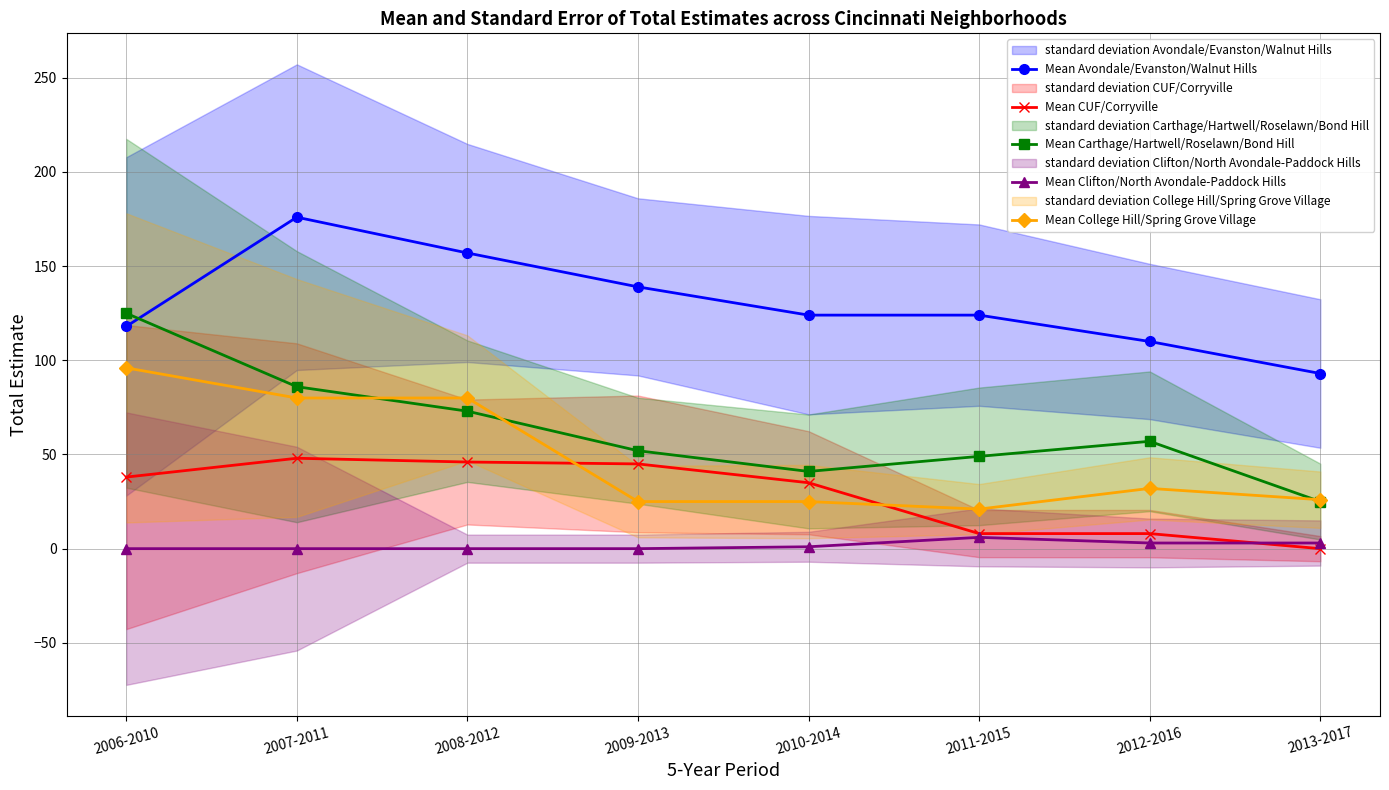

True or false: Mean College Hill/Spring Grove Village and Mean Avondale/Evanston/Walnut Hills intersect in this chart.

False